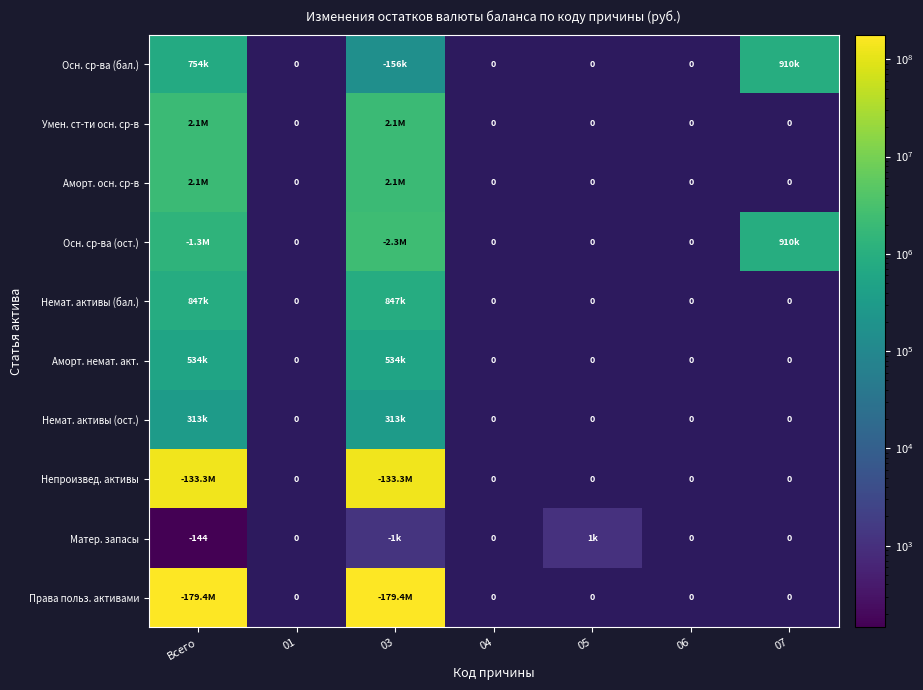

How many positive values does the Немат. активы (ост.) series have?

2